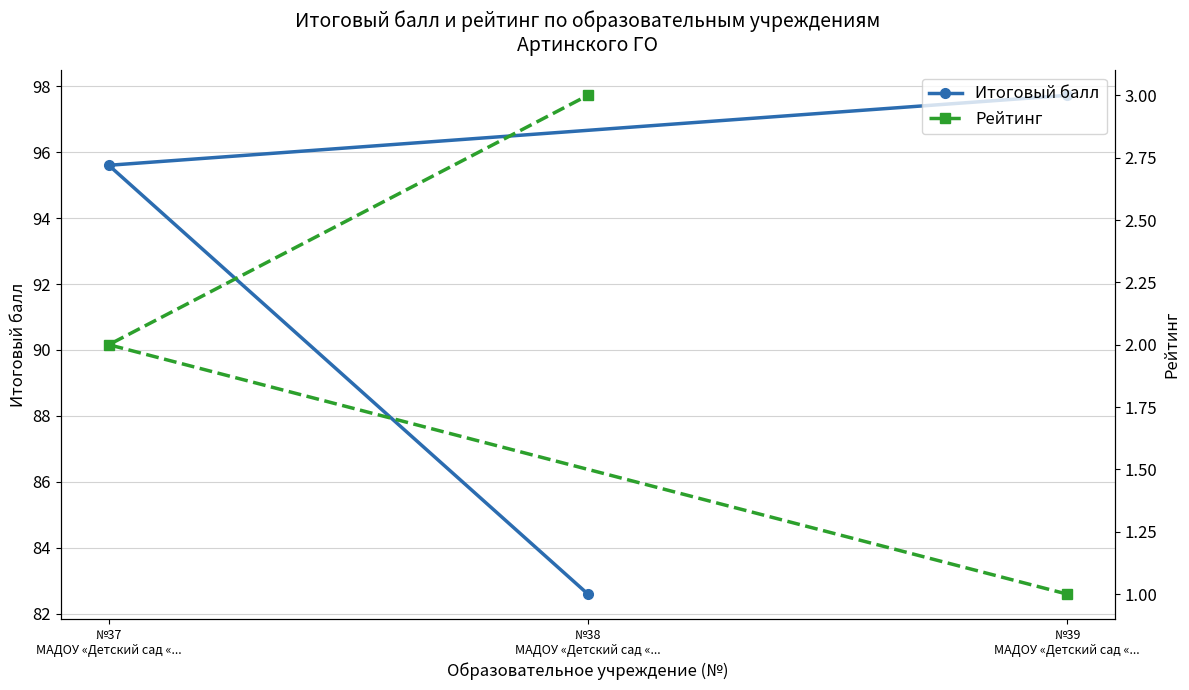

What is the label of the 2nd point from the left?

№37
МАДОУ «Детский сад «...